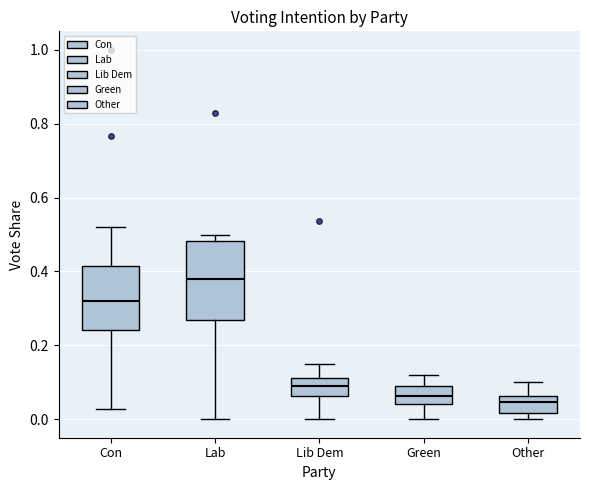

Which box is the tallest, from its lower edge to its upper edge?

Lab